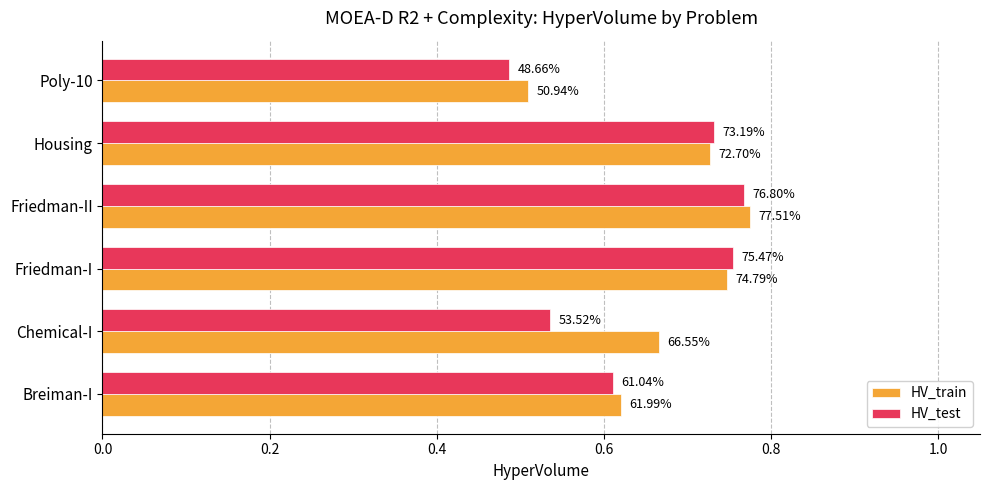

What are all the series names shown in the legend?

HV_train, HV_test